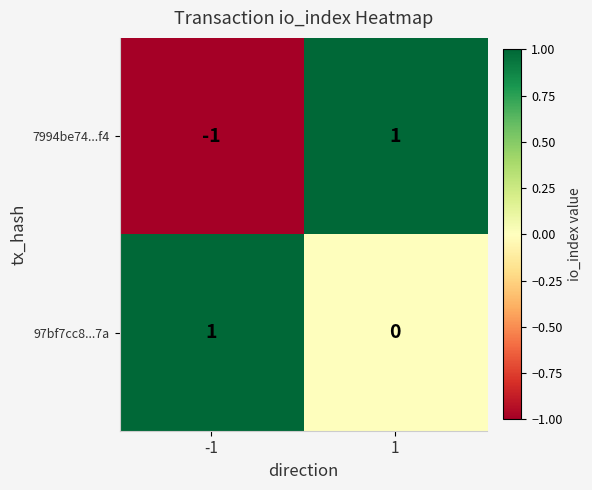

Count the number of data series in this chart.

2